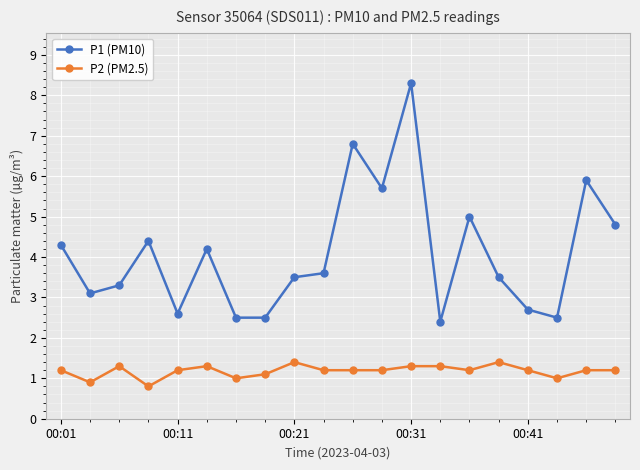

Count the number of data series in this chart.

2